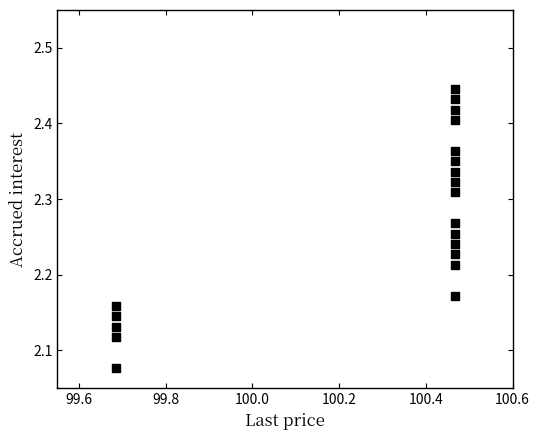

What is the range of X values (max minus min)?

0.8